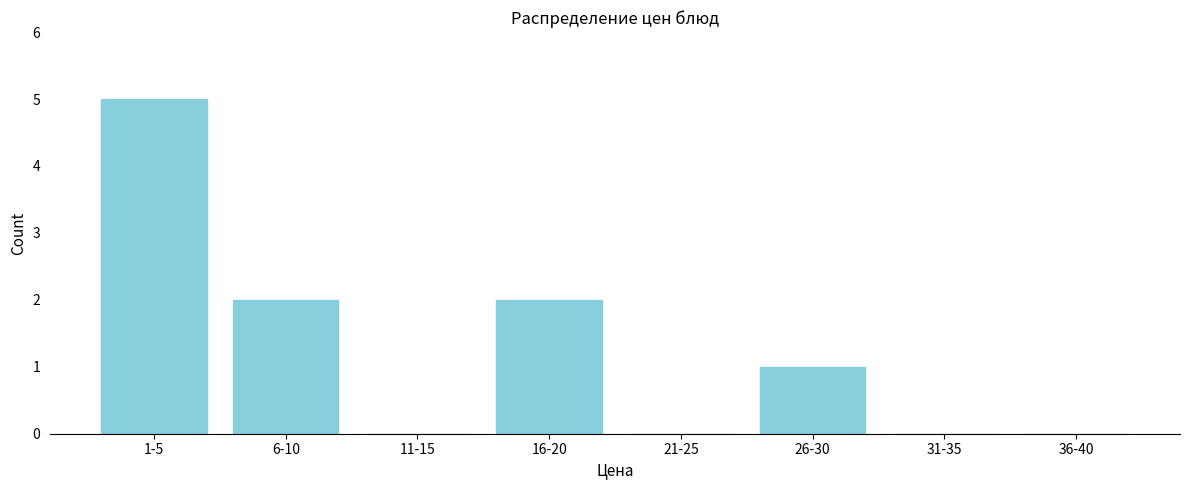

Reading left to right, extract all data points from this chart.

1-5=5	6-10=2	11-15=0	16-20=2	21-25=0	26-30=1	31-35=0	36-40=0